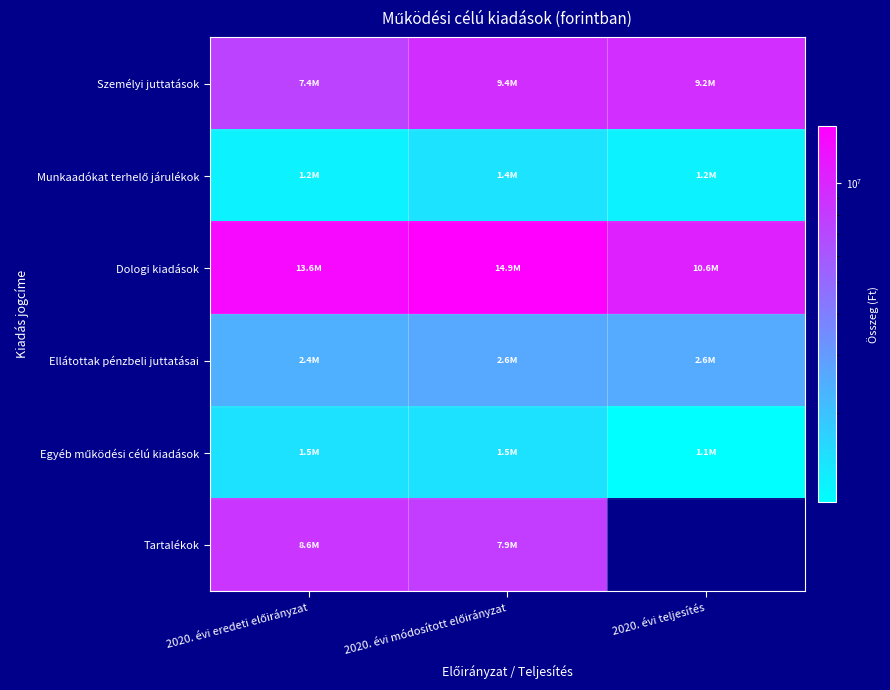

At how many categories does at least one series exceed 11381102?

2